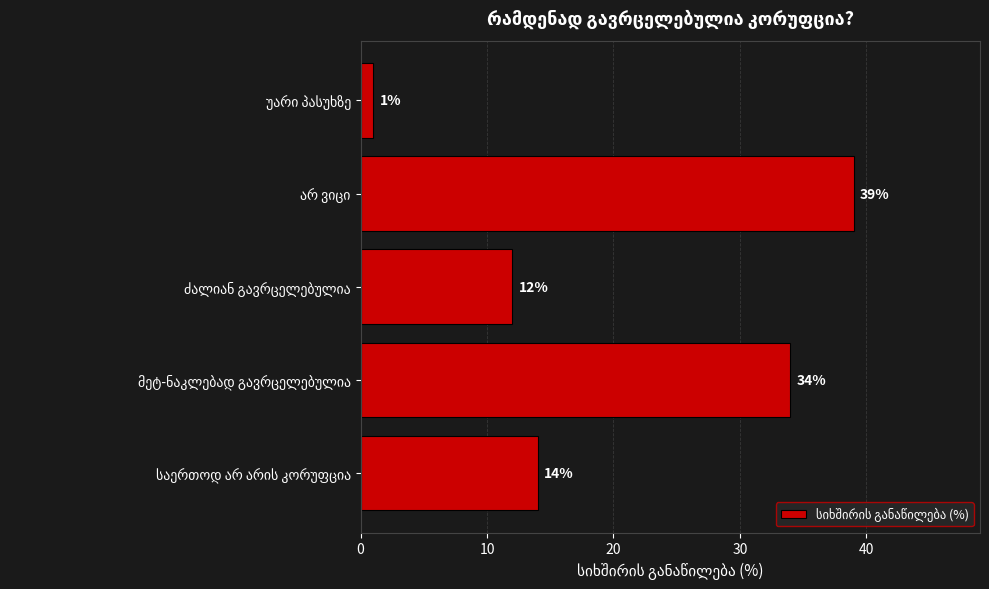

What is the greatest value displayed?

39